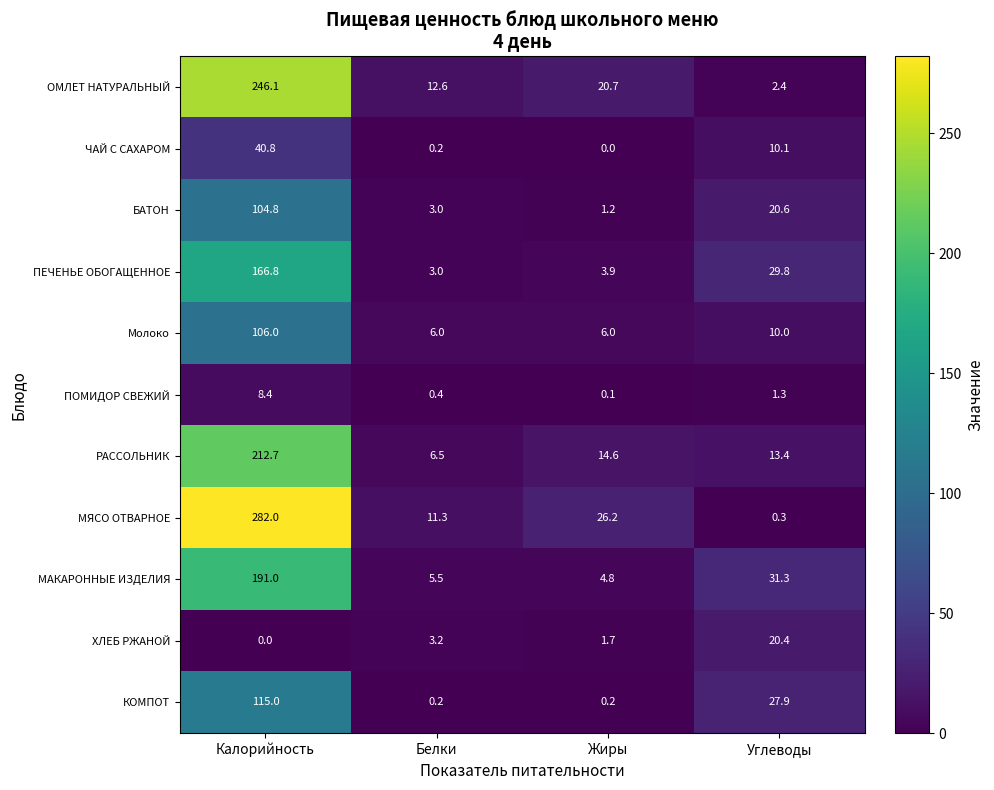

Rank the series at Калорийность from lowest to highest value.

ХЛЕБ РЖАНОЙ, ПОМИДОР СВЕЖИЙ, ЧАЙ С САХАРОМ, БАТОН, Молоко, КОМПОТ, ПЕЧЕНЬЕ ОБОГАЩЕННОЕ, МАКАРОННЫЕ ИЗДЕЛИЯ, РАССОЛЬНИК, ОМЛЕТ НАТУРАЛЬНЫЙ, МЯСО ОТВАРНОЕ